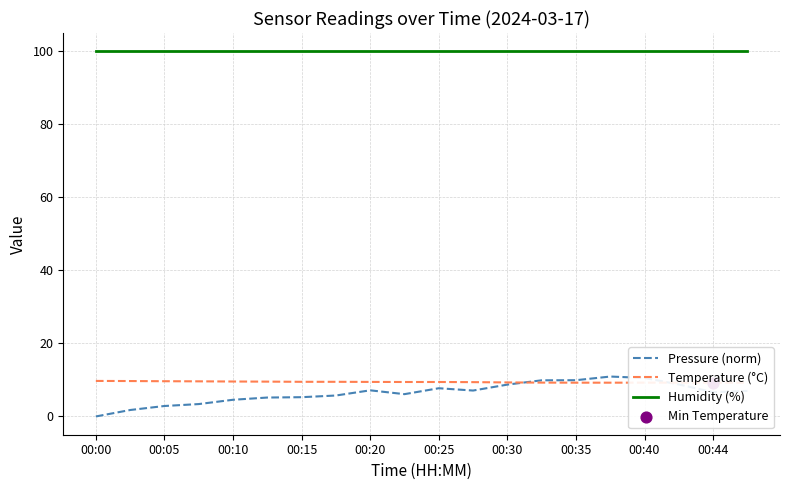

At which category is the sum across all series the highest?

15